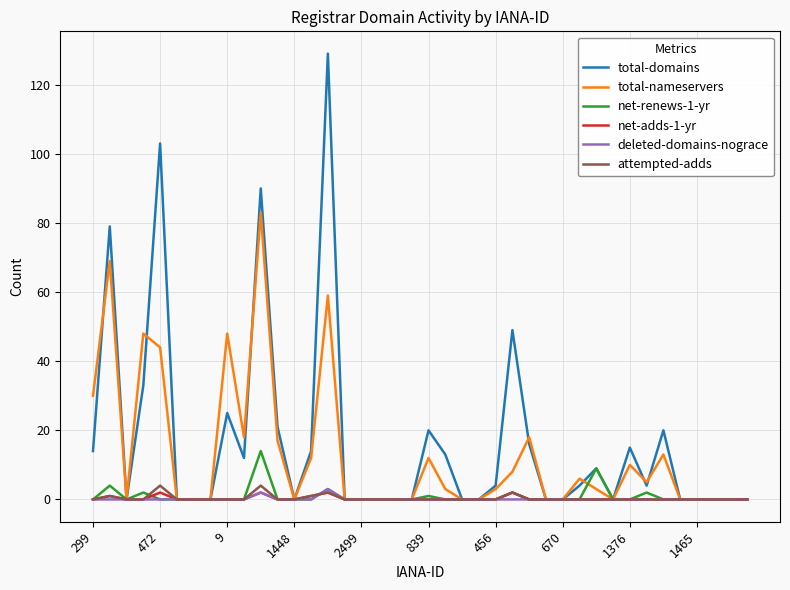

What are all the series names shown in the legend?

total-domains, total-nameservers, net-renews-1-yr, net-adds-1-yr, deleted-domains-nograce, attempted-adds